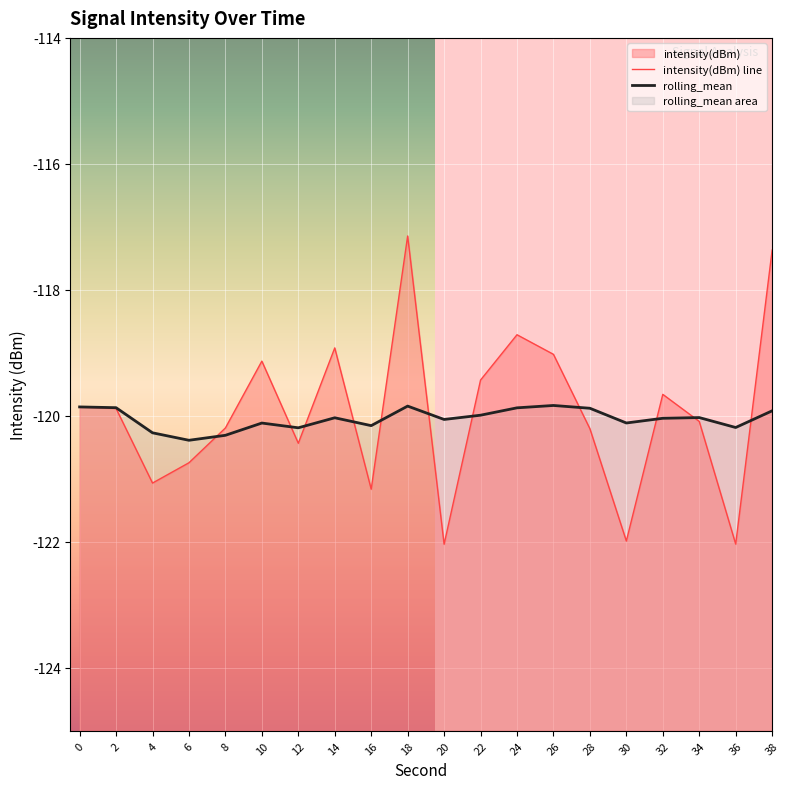

How many data points in intensity(dBm) are above -119?

4